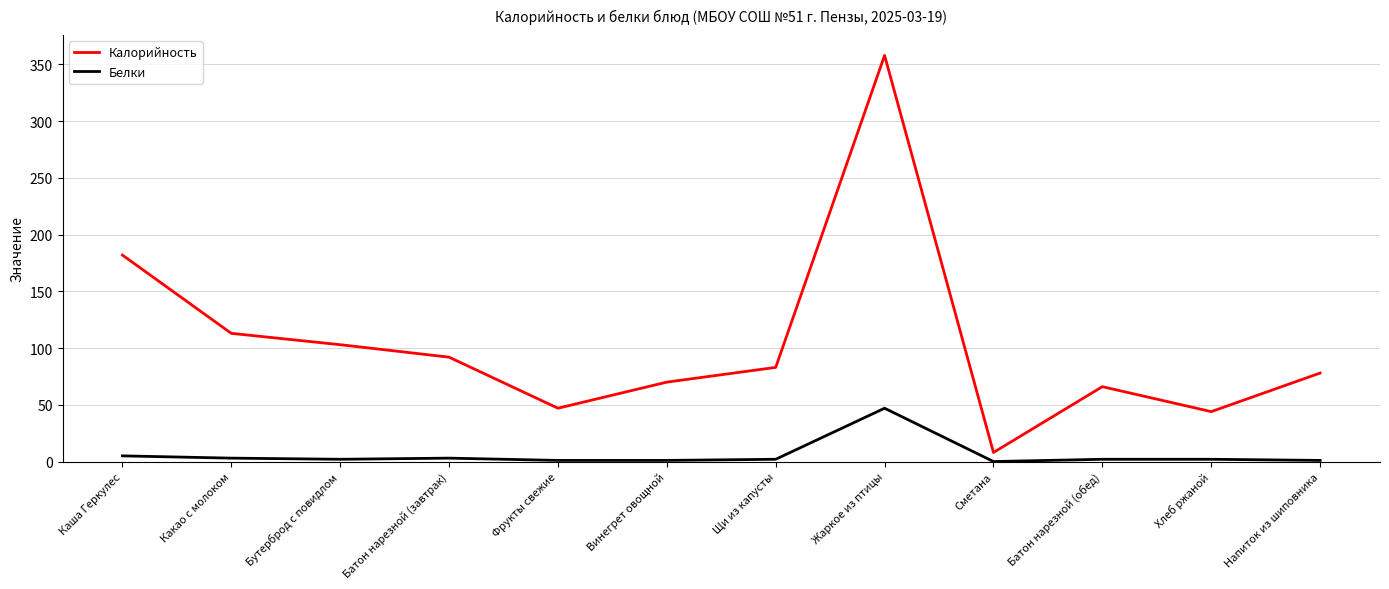

How many interior local peaks does the Калорийность series have?

2